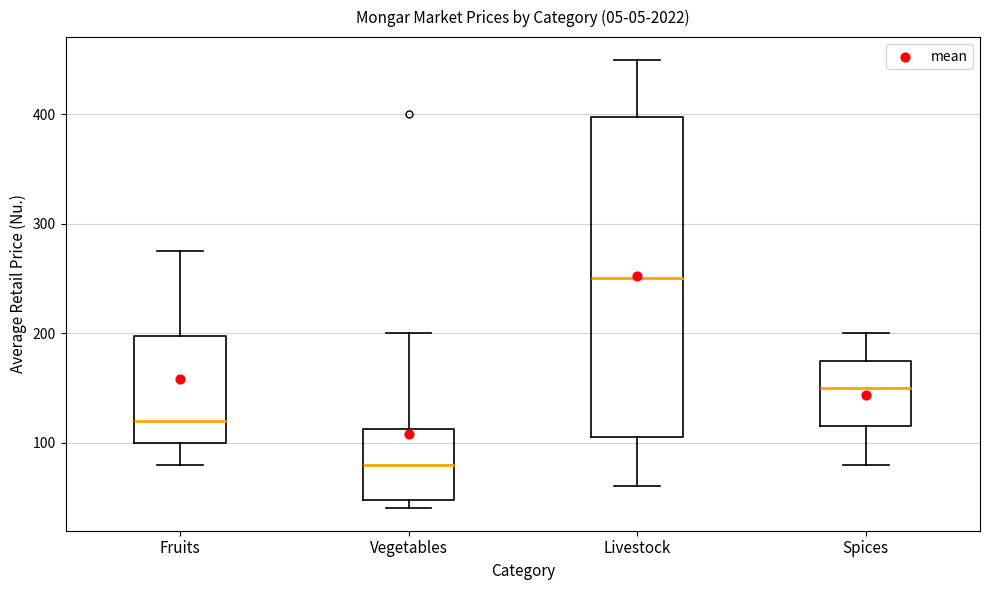

Reading left to right, read every box against the y-axis: the position of its median line, the range the box covers, and the ends of its whiskers. The values are not printed on the chart, so give them approximately, as read against the axis.

Fruits: median 120, box 100 to 200, whiskers 80 to 280
Vegetables: median 80, box 50 to 110, whiskers 40 to 200
Livestock: median 250, box 110 to 400, whiskers 60 to 450
Spices: median 150, box 120 to 180, whiskers 80 to 200